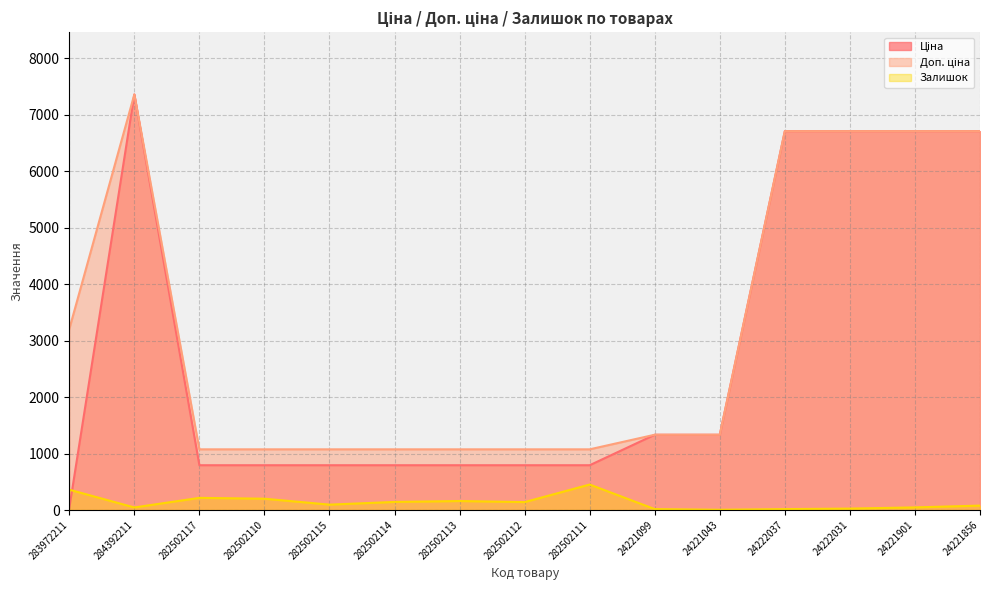

True or false: Залишок and Доп. ціна cross at least once.

False